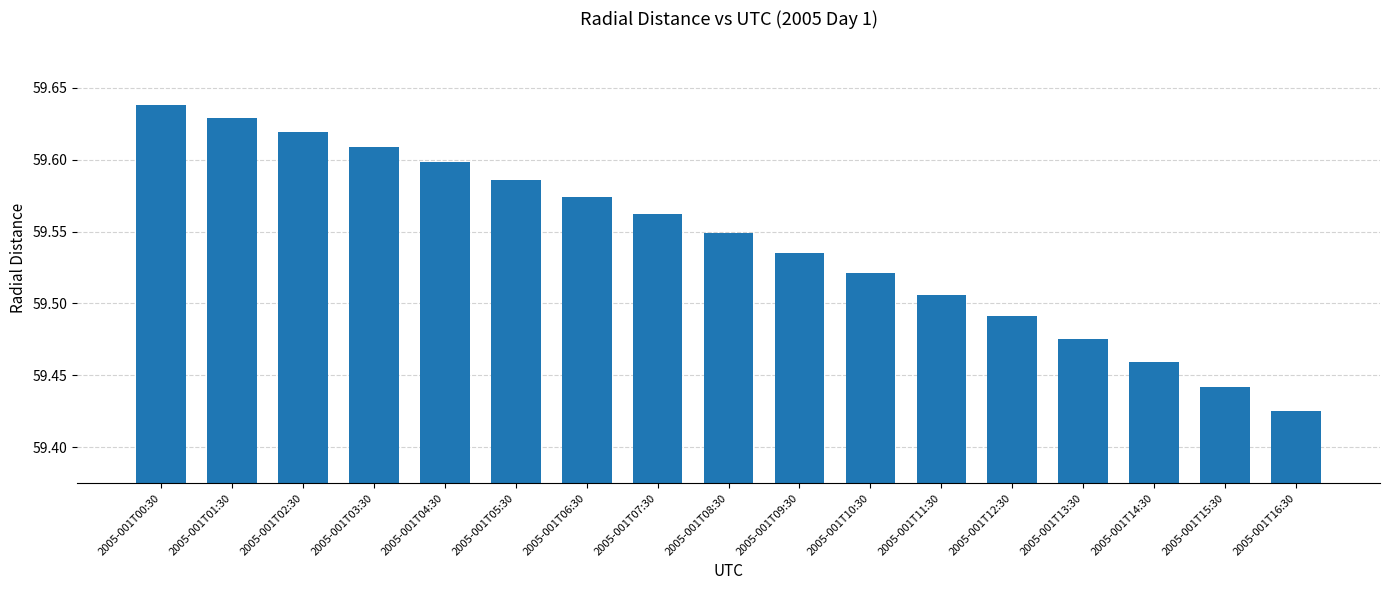

What is the label of the 16th bar from the right?

2005-001T01:30